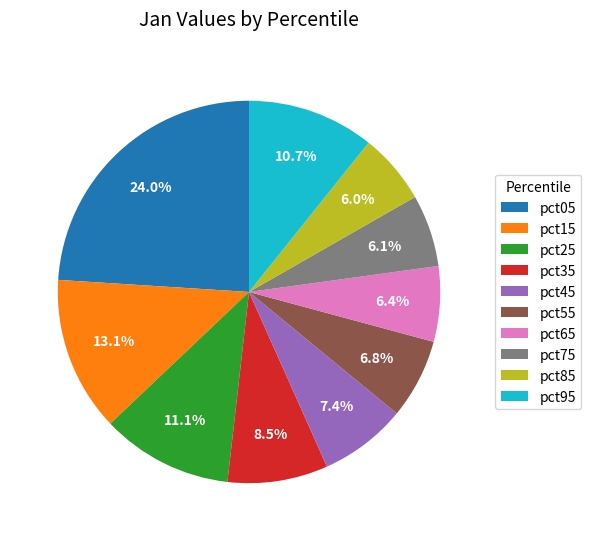

To the nearest percent, what percentage of the pie is pct75?

6%